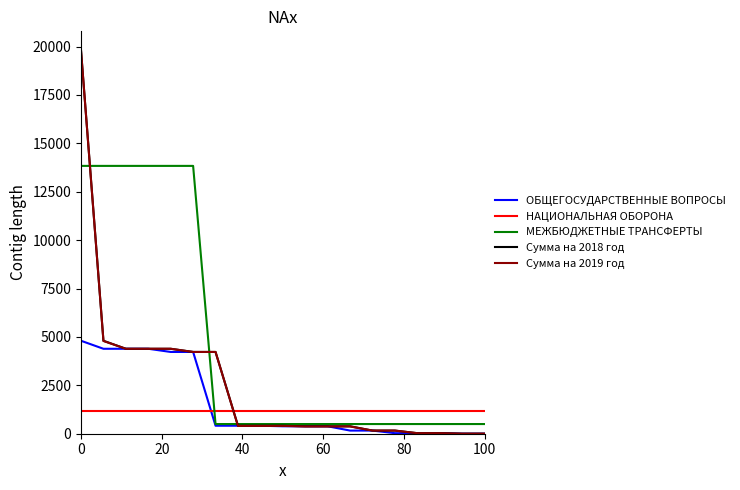

What is the greatest value displayed?

19796.2